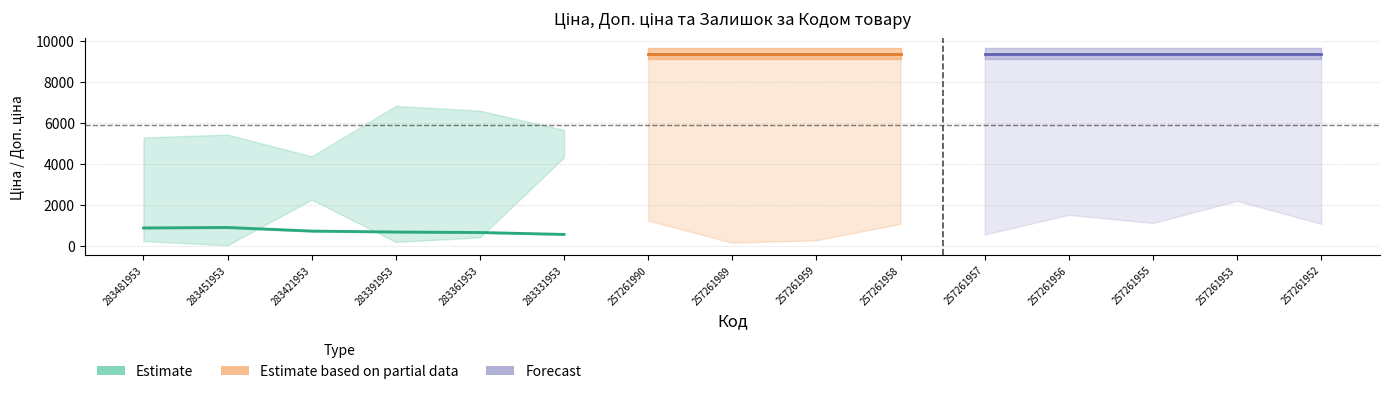

Does the chart display data point markers on the line(s)?

No